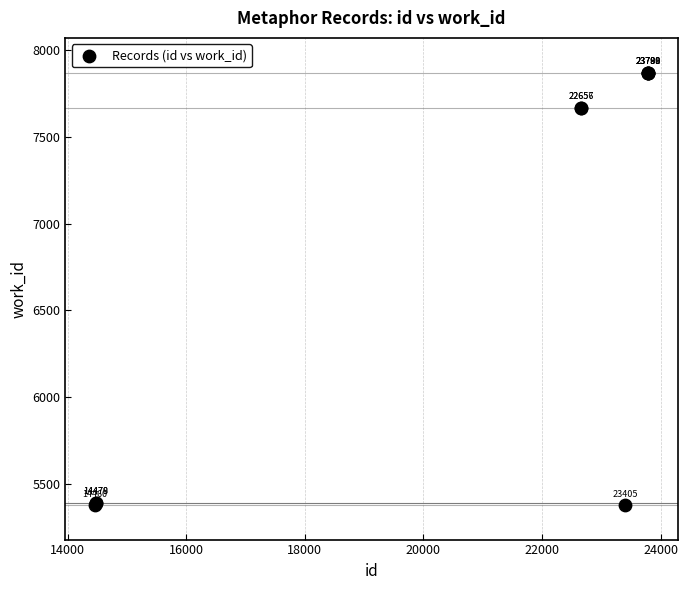

What Y value in the scatter plot is closest to 6624?

7667